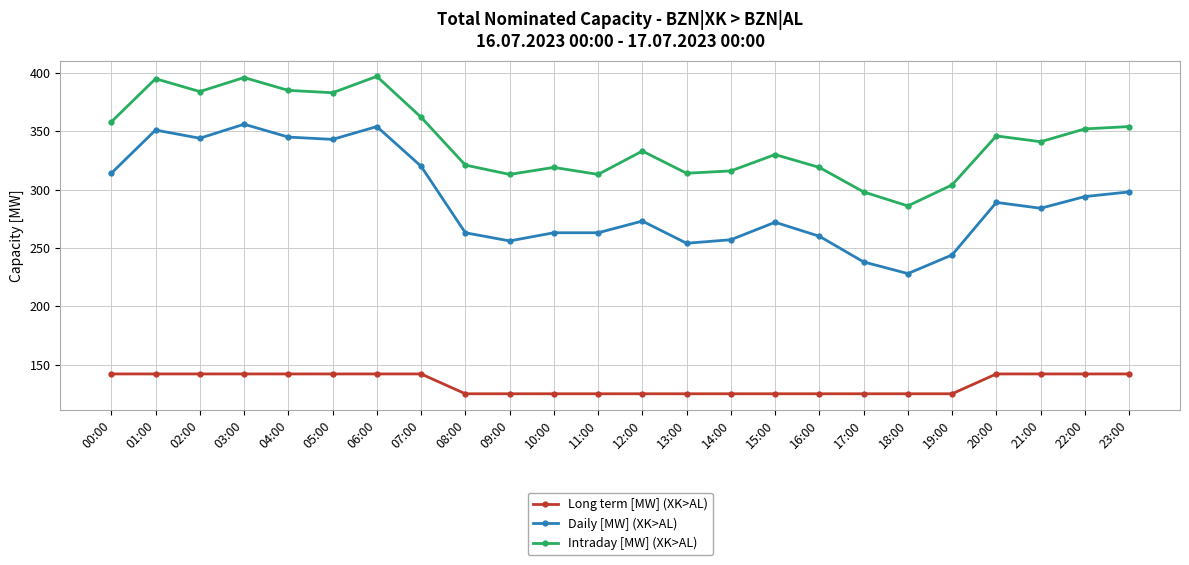

How many values in the Long term [MW] (XK>AL) series are below 142?

12